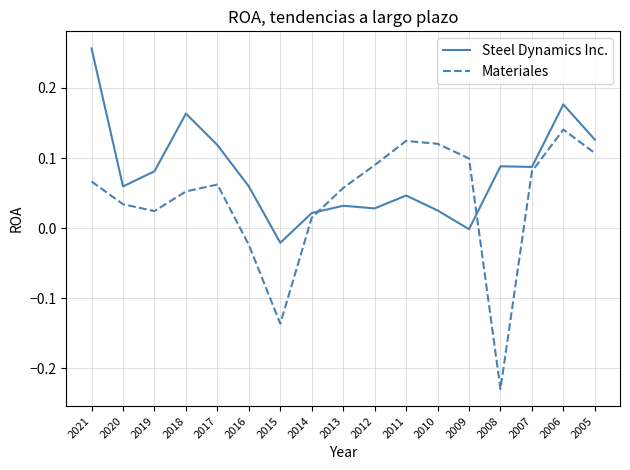

Is it true that Steel Dynamics Inc. equals 0.1 at 2020?

True